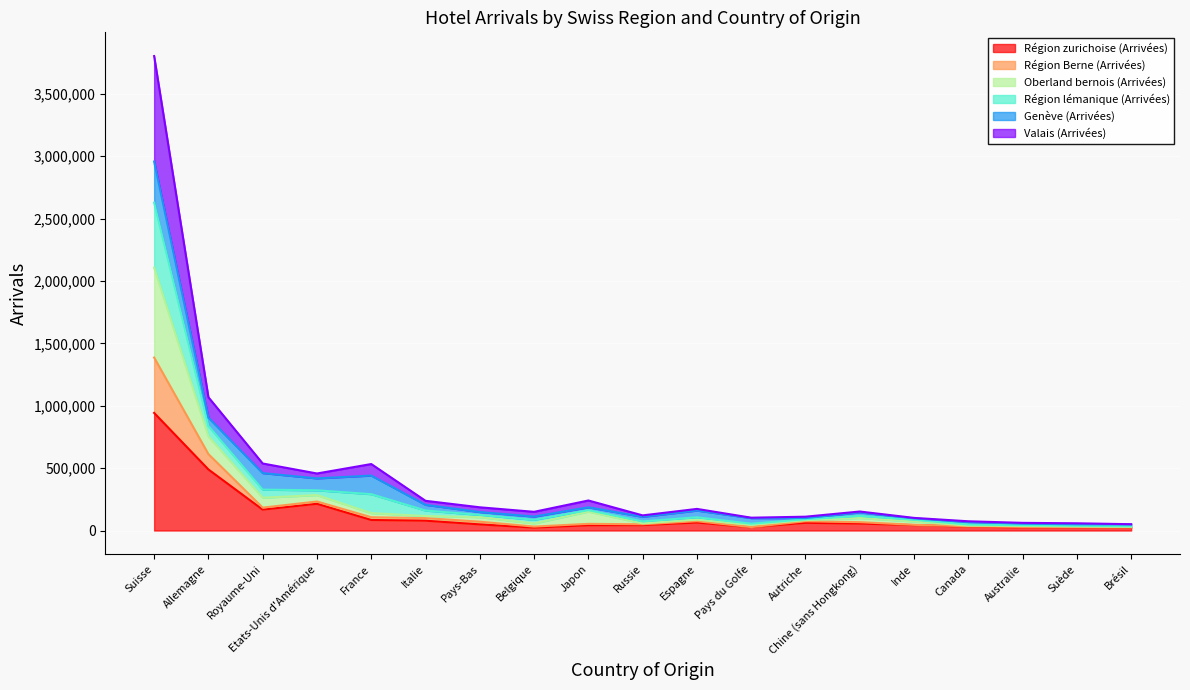

What is the maximum value for Région zurichoise (Arrivées)?

942621